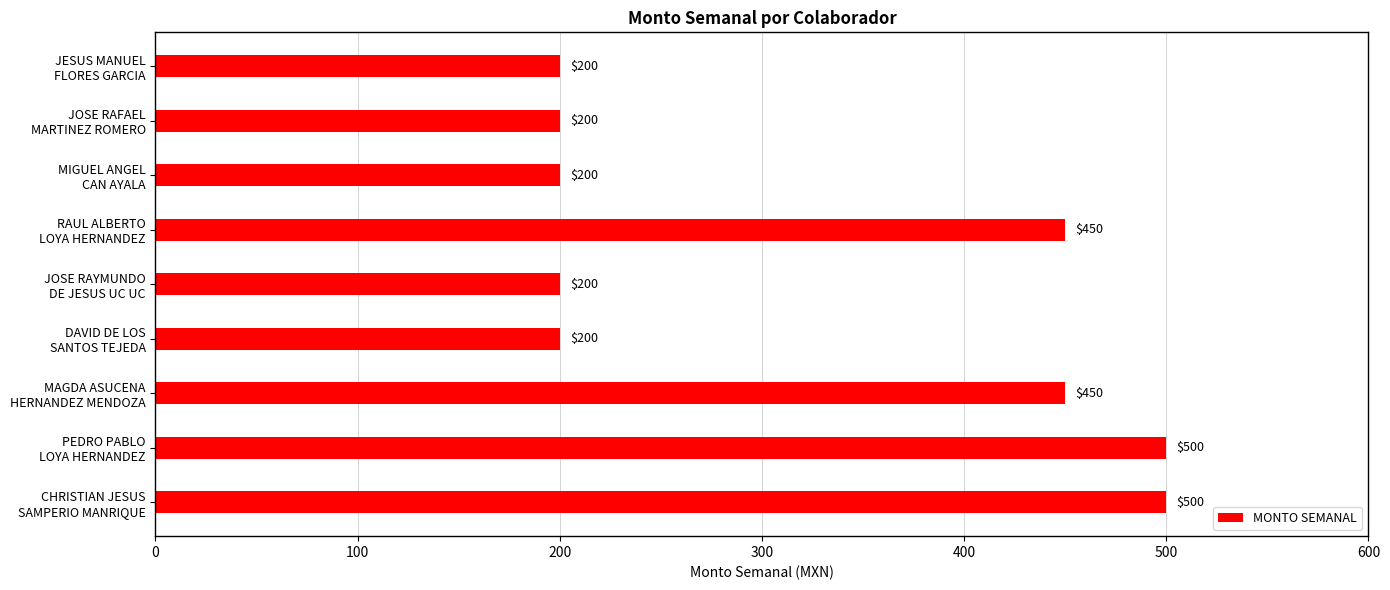

What is the difference between the second highest and second lowest values?

300